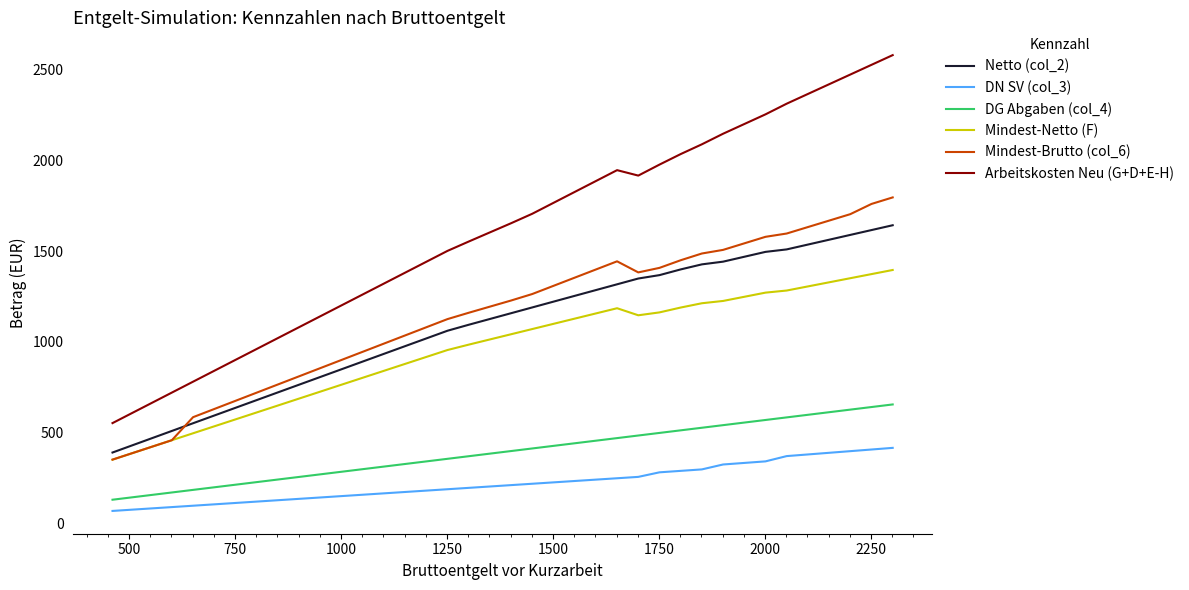

What is the difference between the maximum and minimum values in the Mindest-Netto (F) series?

1044.2